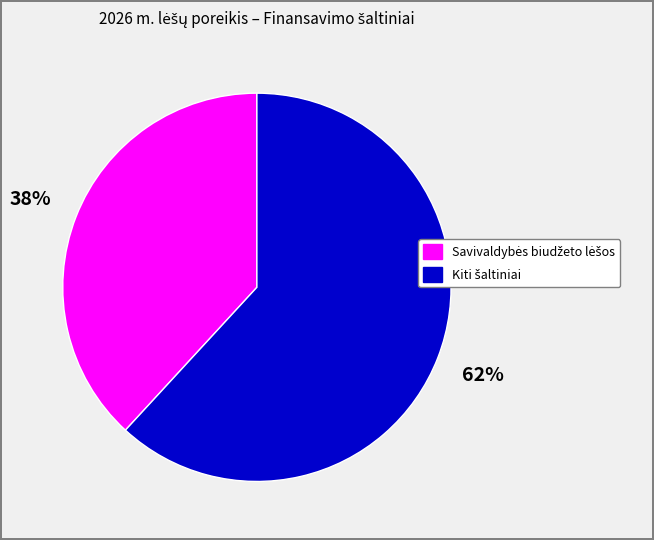

Is there any slice that represents more than half of the pie?

Yes